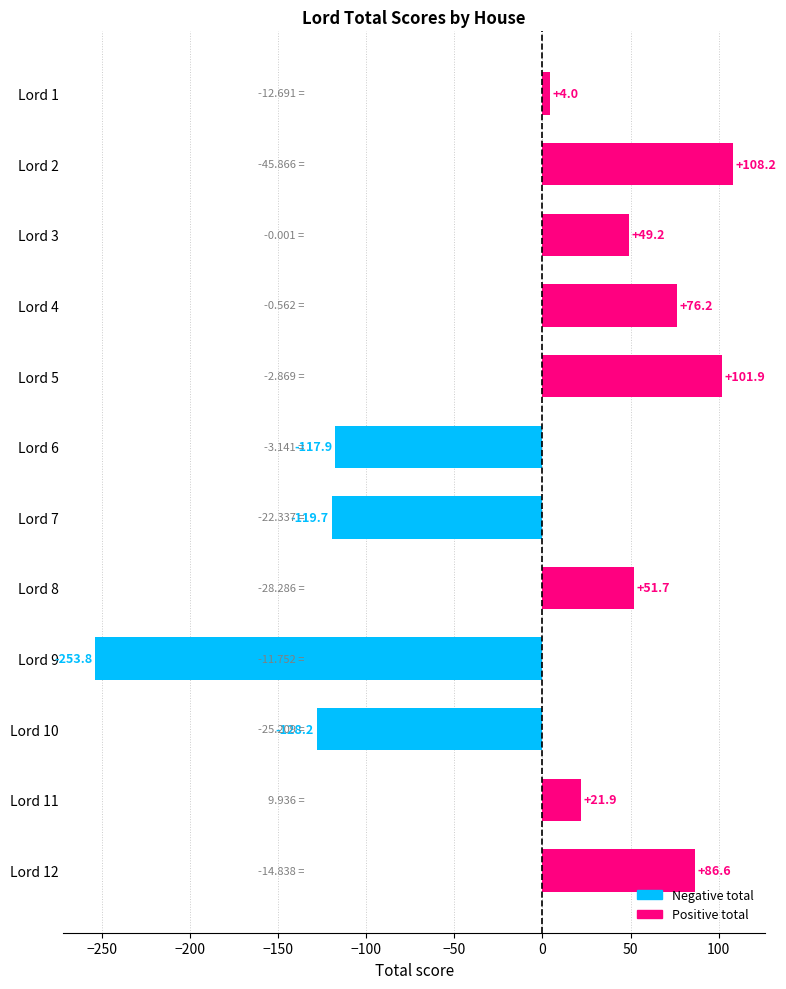

What is the difference between the values at Lord 8 and Lord 1?

47.7